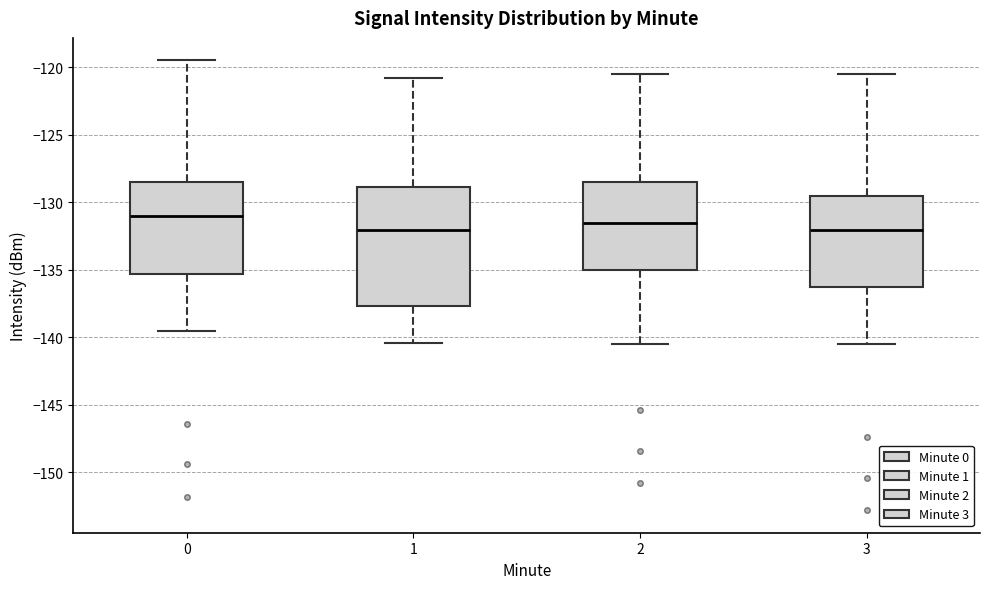

Reading left to right, transcribe this box plot: for each box, give where its median line is, the range the box spans, and where its two whiskers end, as read against the y-axis. The values are not printed on the chart, so give them approximately, as read against the axis.

0: median -131.0, box -135.5 to -128.5, whiskers -139.5 to -119.5
1: median -132.0, box -137.5 to -129.0, whiskers -140.5 to -121.0
2: median -131.5, box -135.0 to -128.5, whiskers -140.5 to -120.5
3: median -132.0, box -136.5 to -129.5, whiskers -140.5 to -120.5